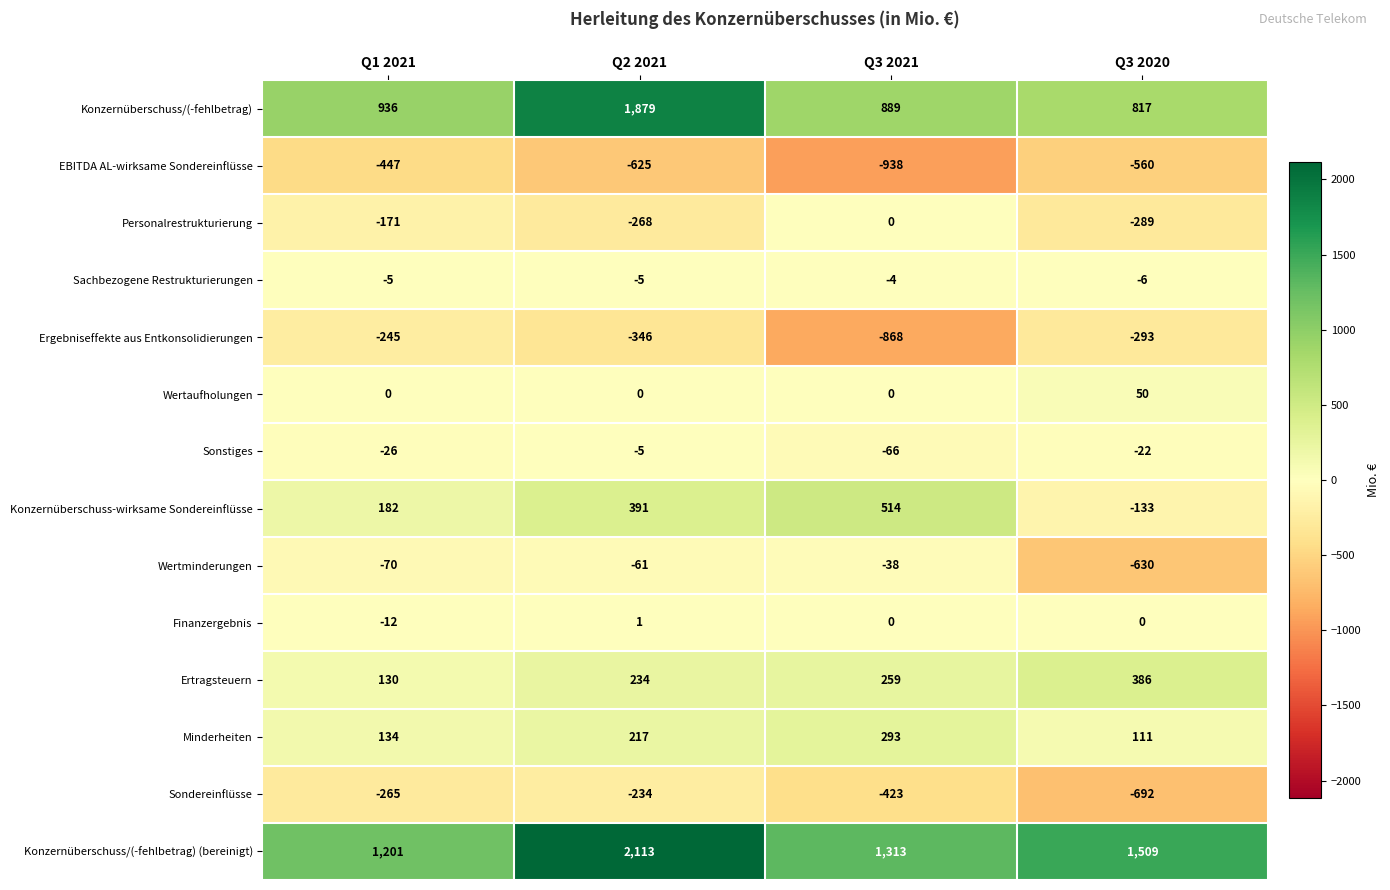

At which category is the sum across all series the highest?

Q2 2021